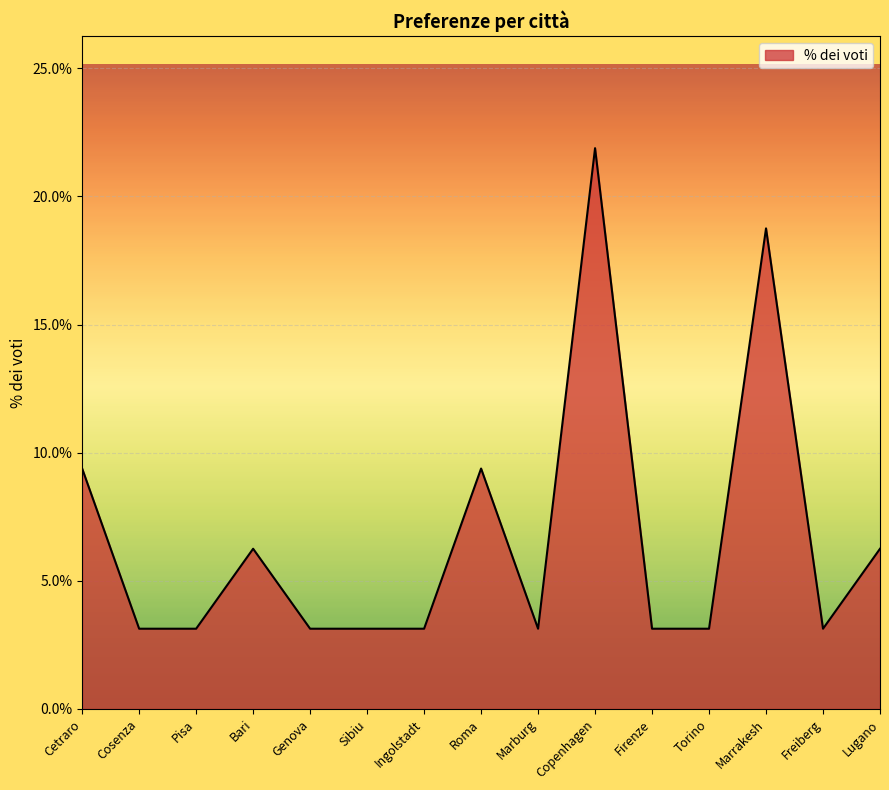

What is the maximum value shown in the chart?

21.9